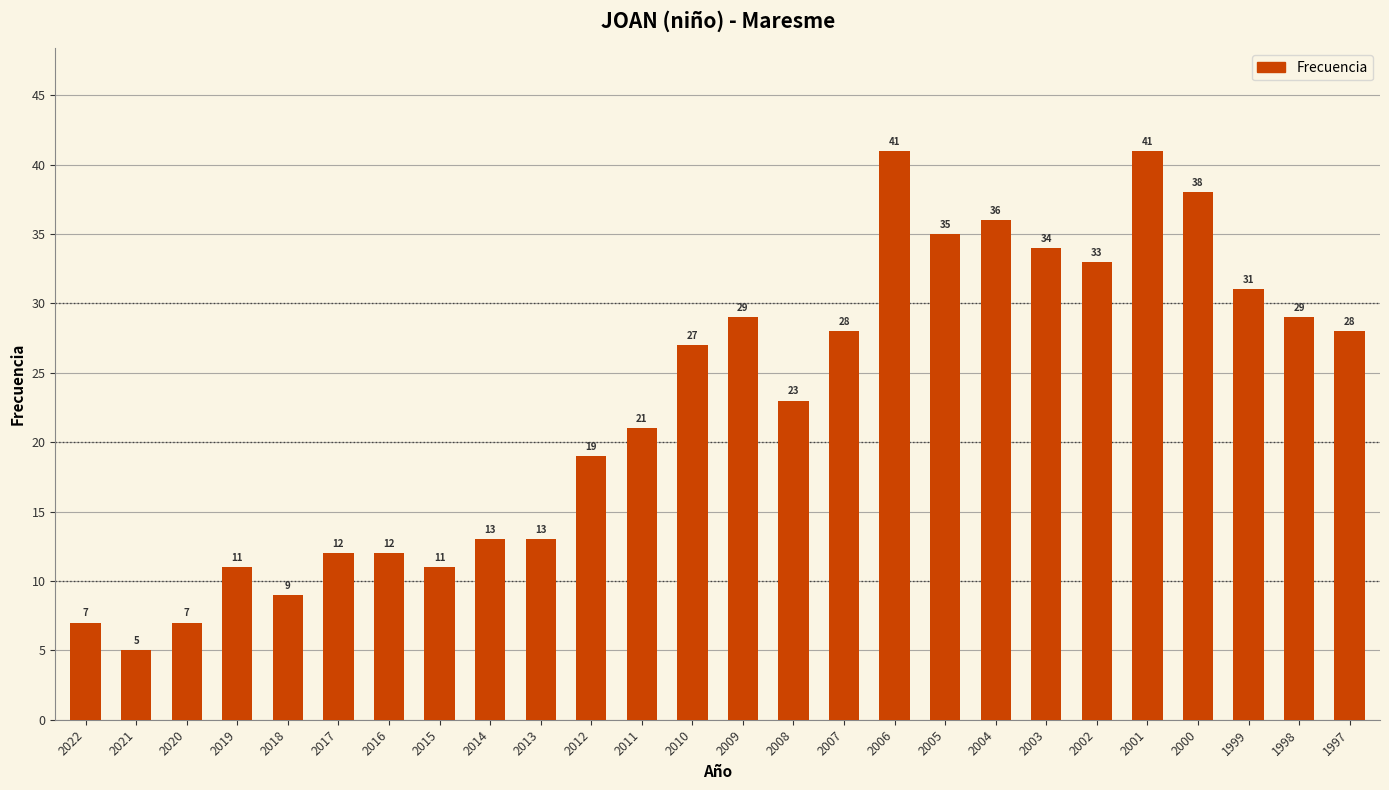

What is the average value?

23